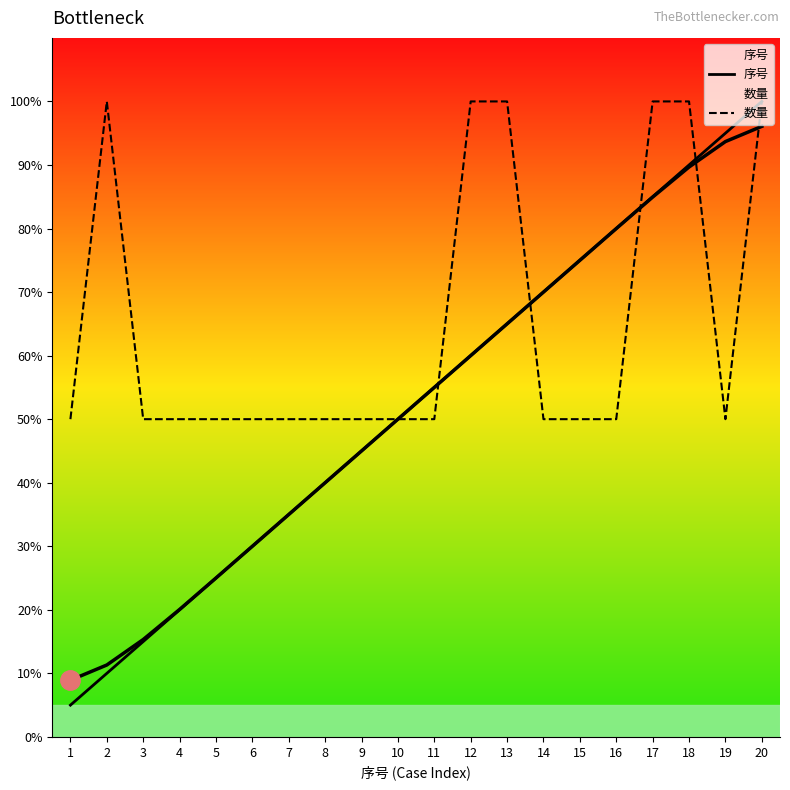

At how many categories does at least one series exceed 37?

20